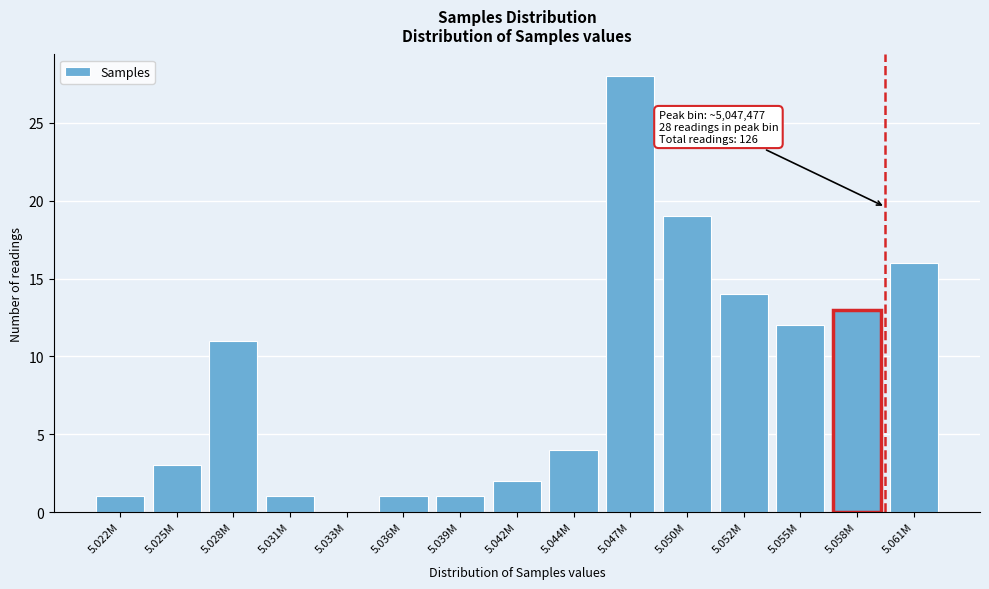

Reading left to right, extract all data points from this chart.

5.022M=1	5.025M=3	5.028M=11	5.031M=1	5.033M=0	5.036M=1	5.039M=1	5.042M=2	5.044M=4	5.047M=28	5.050M=19	5.052M=14	5.055M=12	5.058M=13	5.061M=16